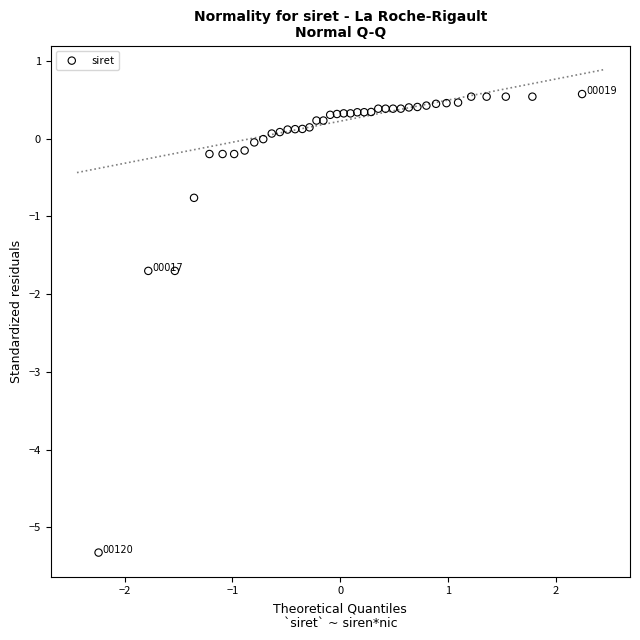

What is the range of Y values (max minus min)?

5.9